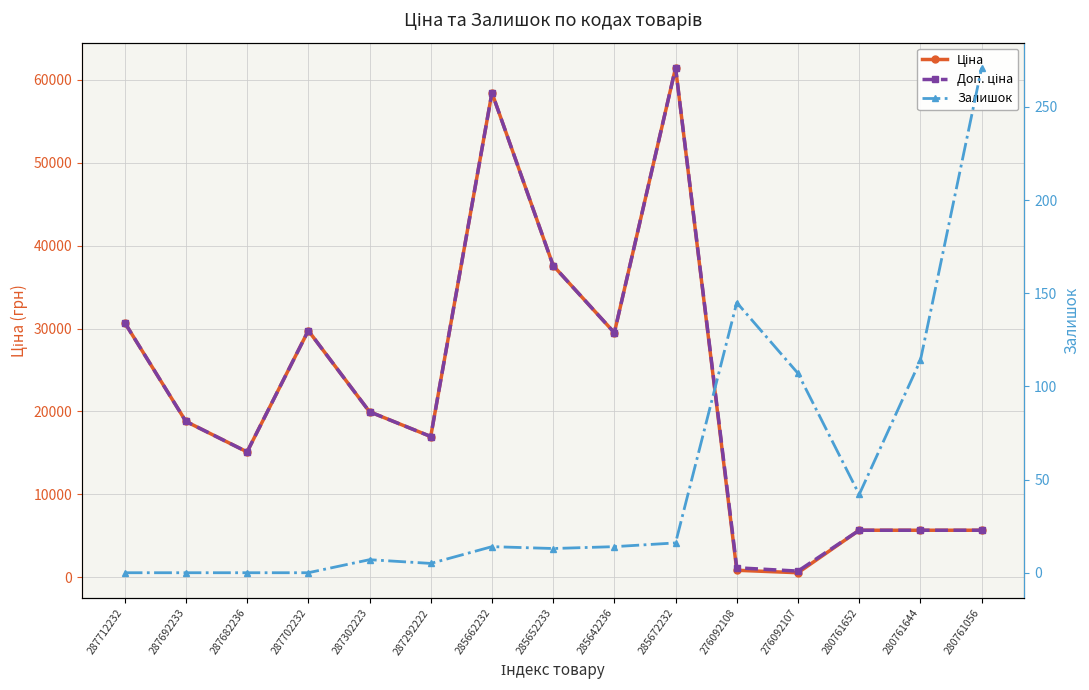

What is the difference between the highest and lowest values at 280761652?

5631.8